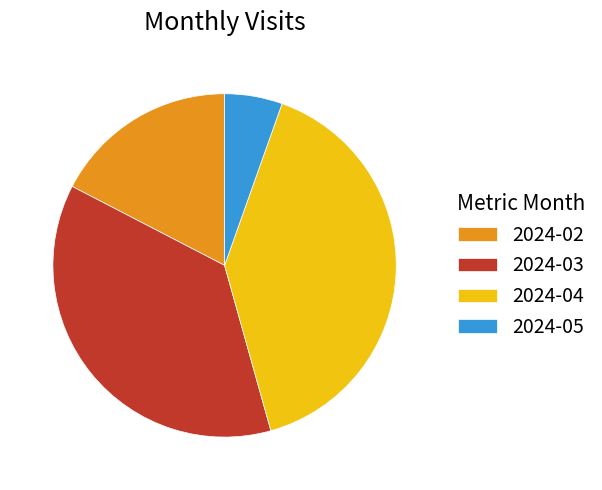

Does 2024-04 account for over 50% of the chart?

No